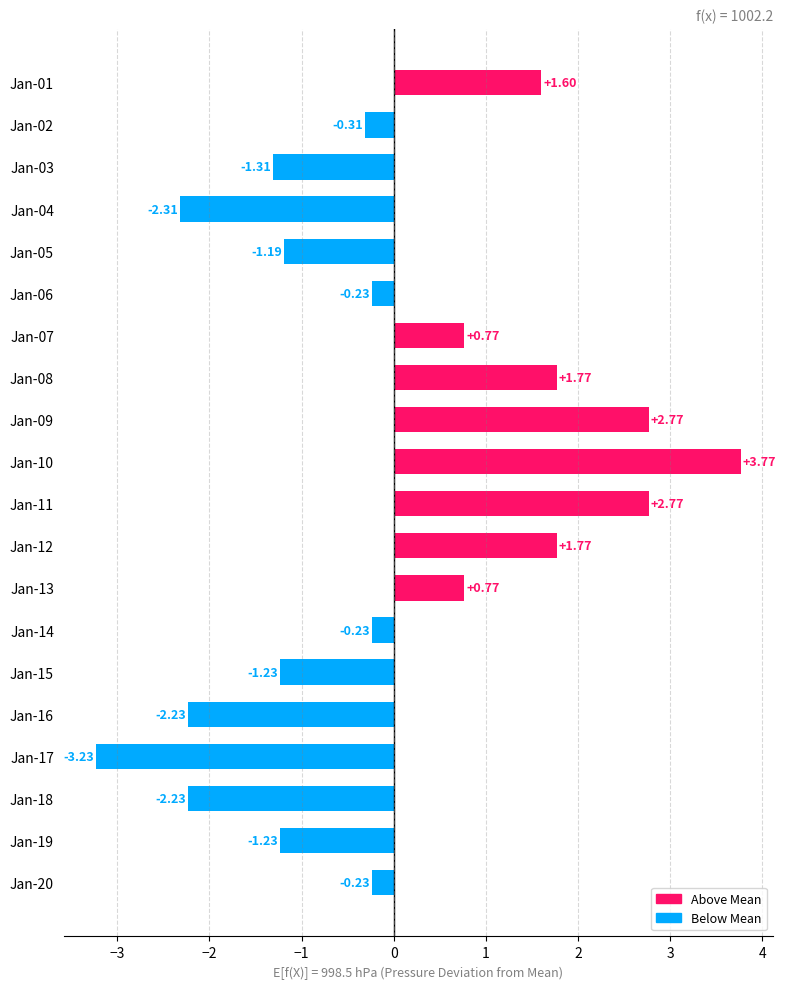

What is the difference between the second highest and minimum values?

6.0